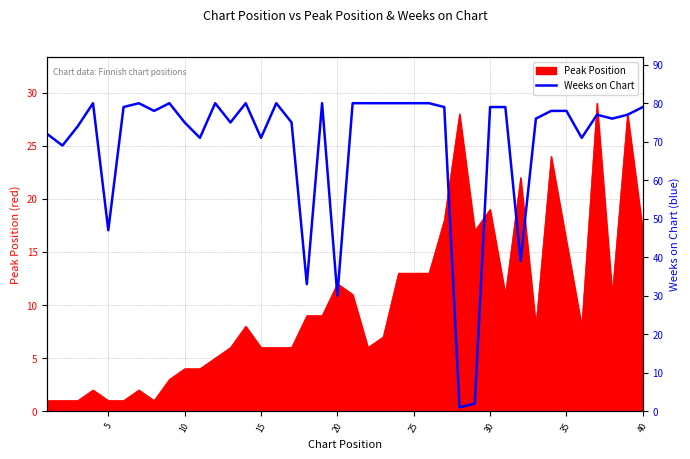

The value of Peak Position at 25 is 3. True or false?

False